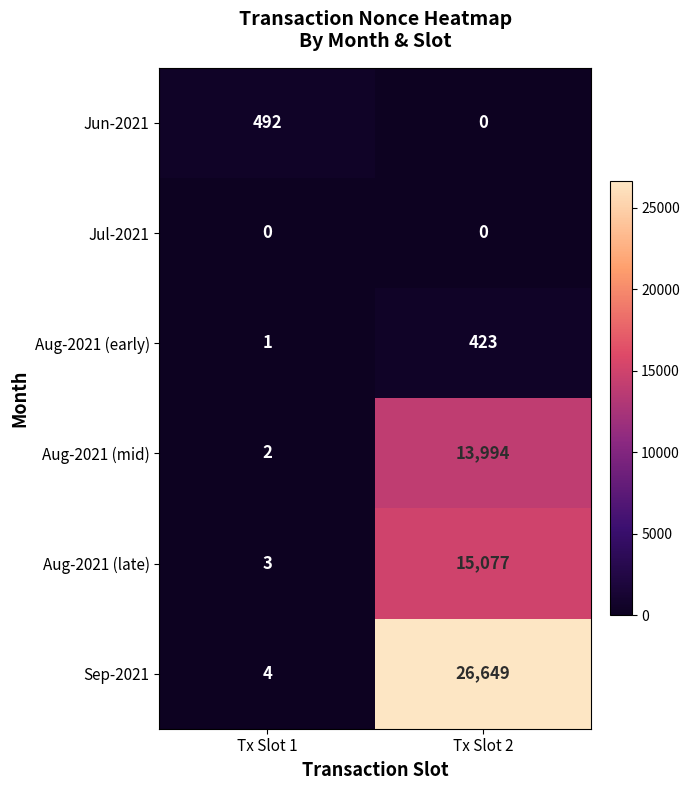

How many distinct data groups are displayed?

6